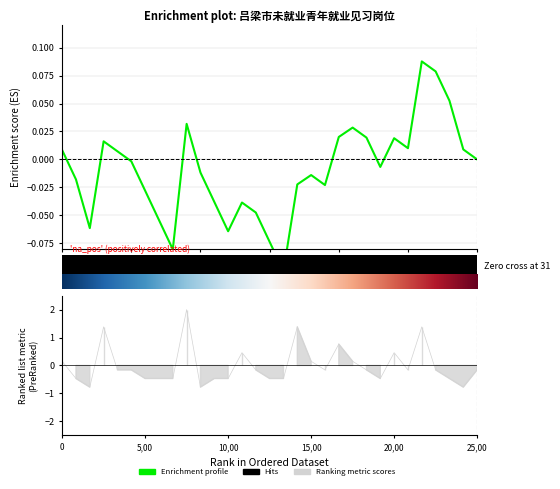

What is the difference between the maximum and second lowest values?

0.2